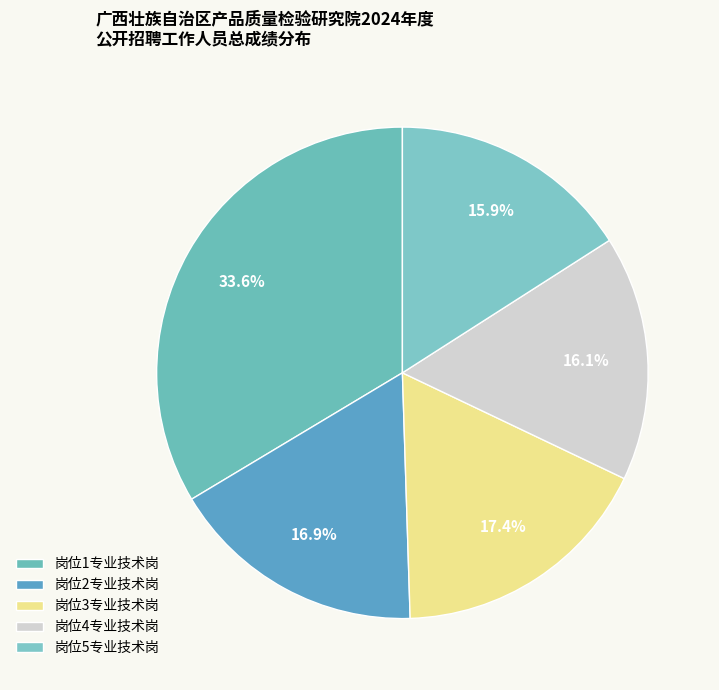

Is there any slice that represents more than half of the pie?

No